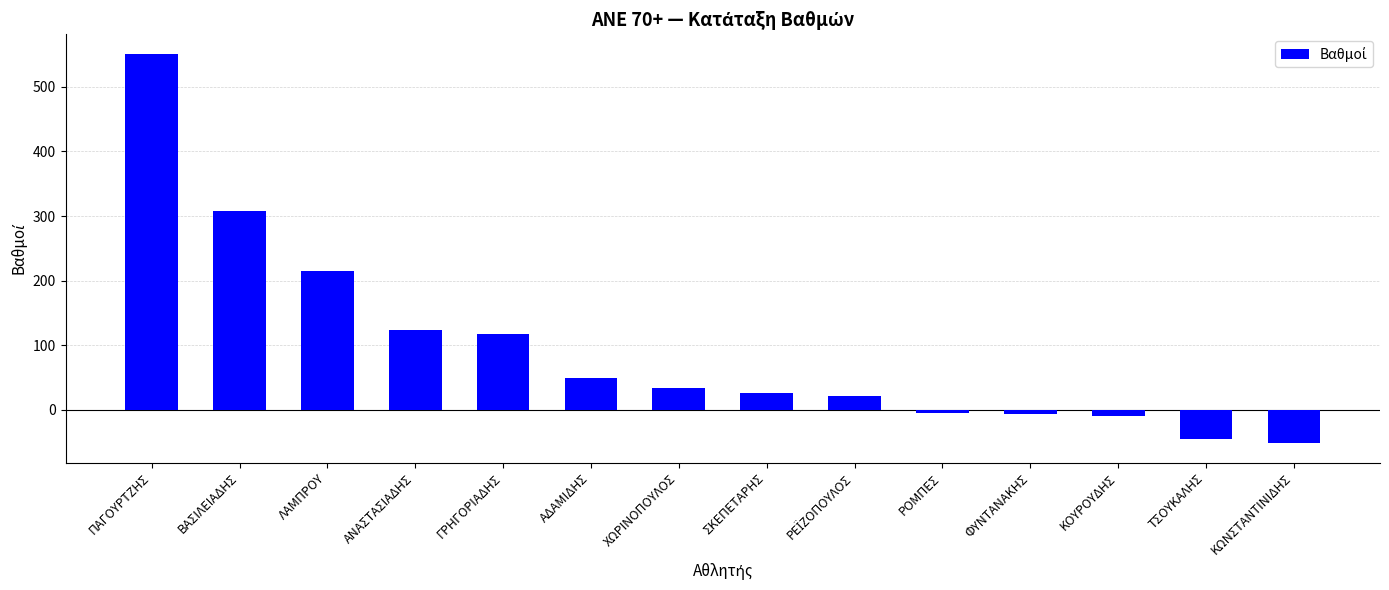

Which has a higher value, ΤΣΟΥΚΑΛΗΣ or ΛΑΜΠΡΟΥ?

ΛΑΜΠΡΟΥ